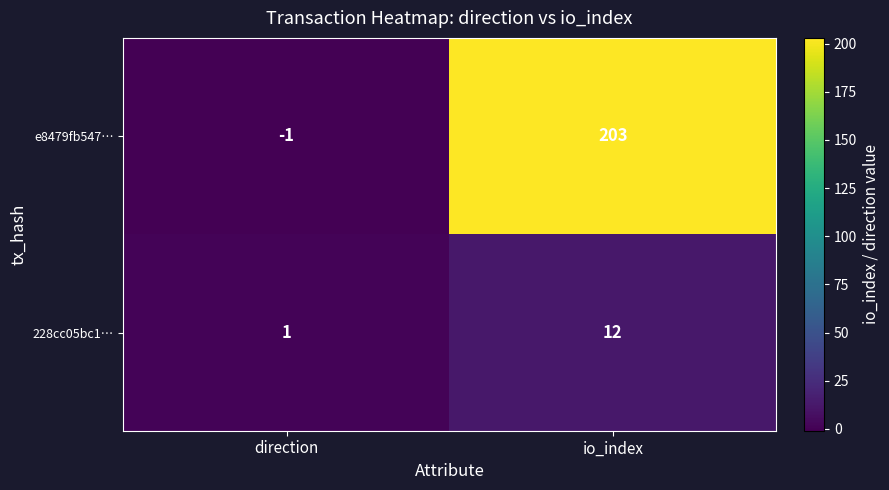

Reading left to right, what are all the values shown in this chart?

e8479fb547…: -1	203
228cc05bc1…: 1	12